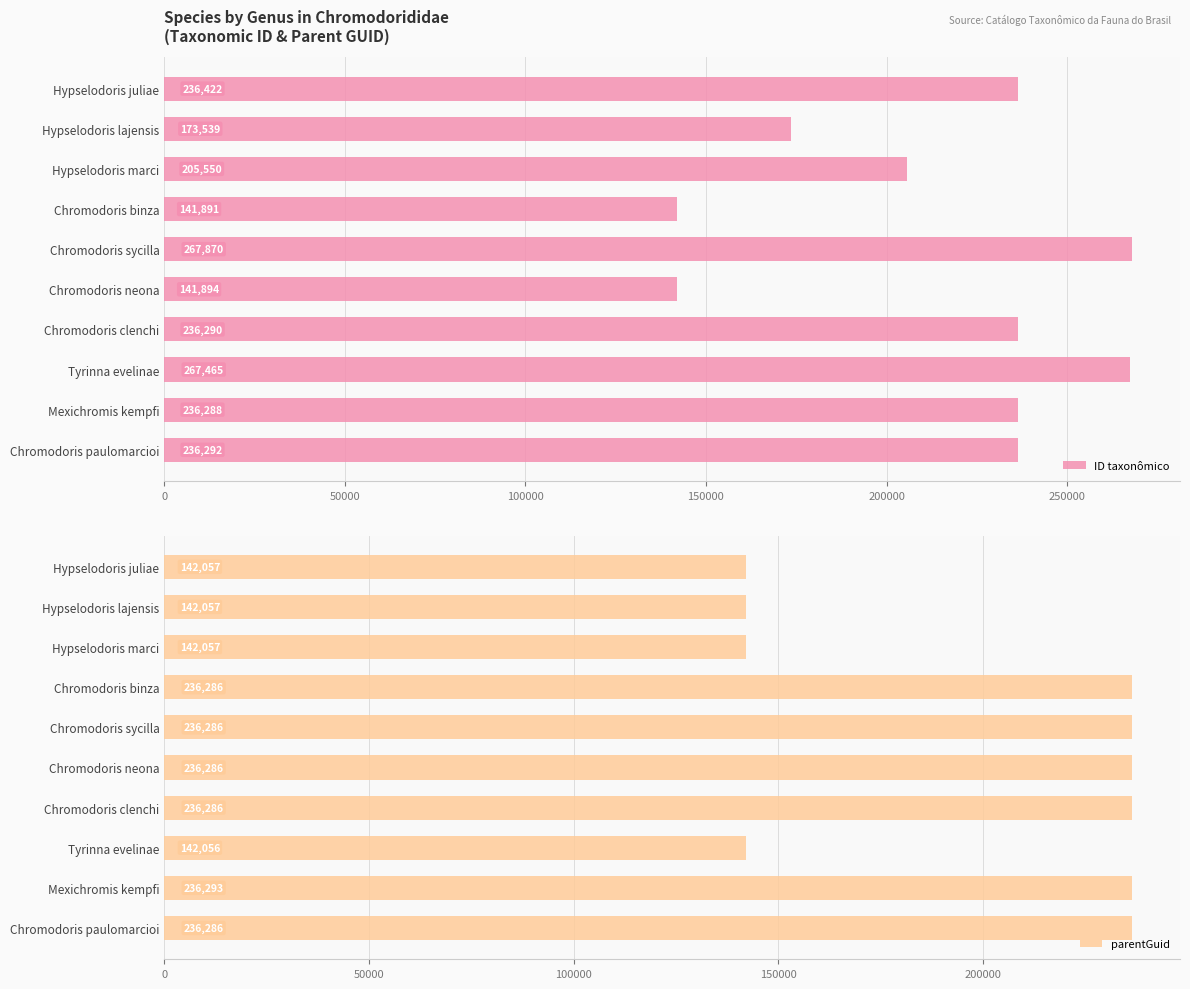

How many bars are there in each group?

2